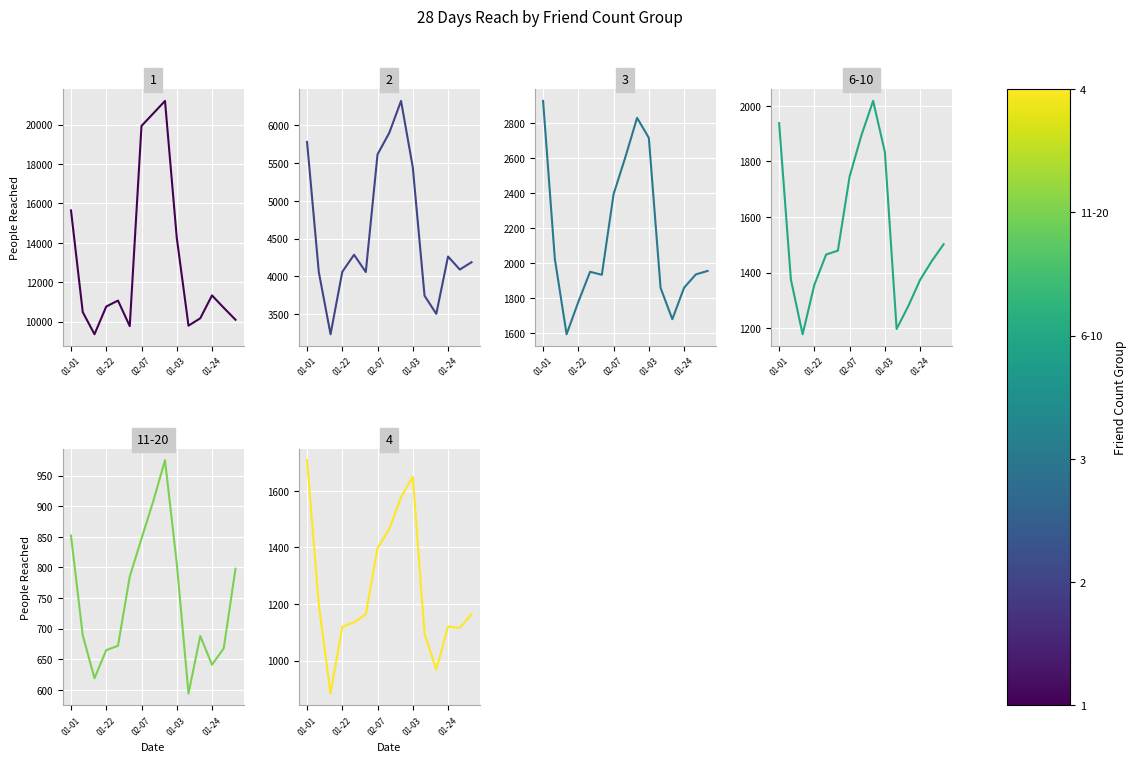

What is the total value across all series at 2018-02-06?

19704